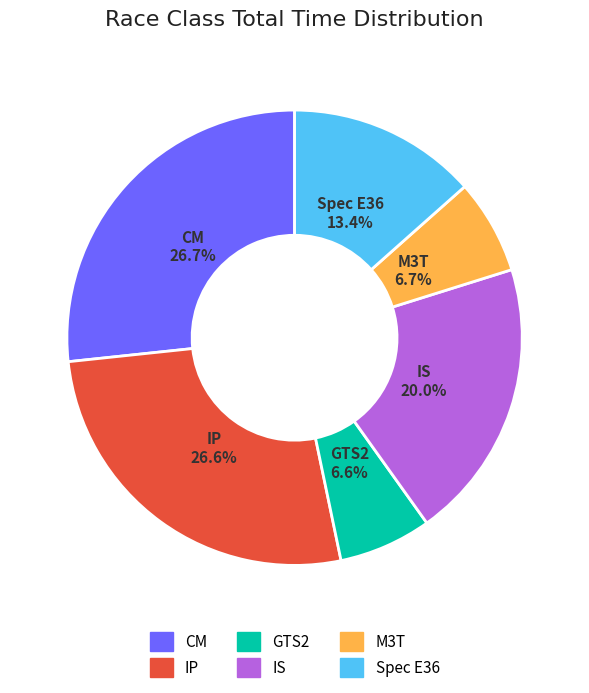

Count the number of slices in the pie.

6